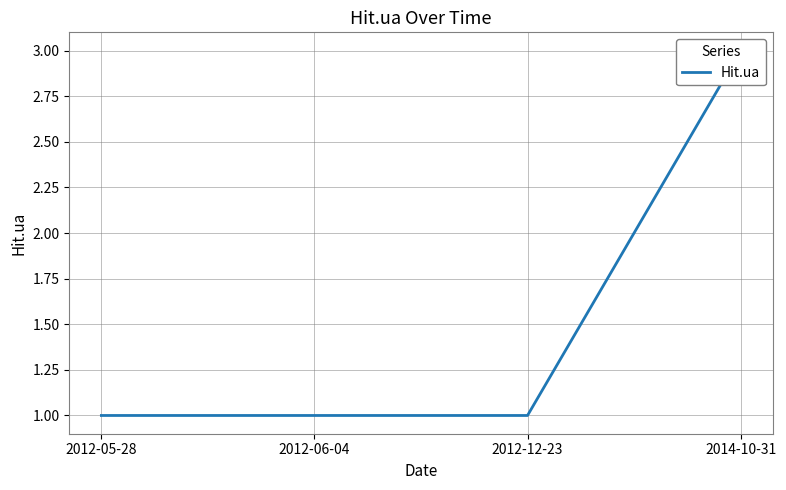

Reading left to right, what are all the values shown in this chart?

1	1	1	3